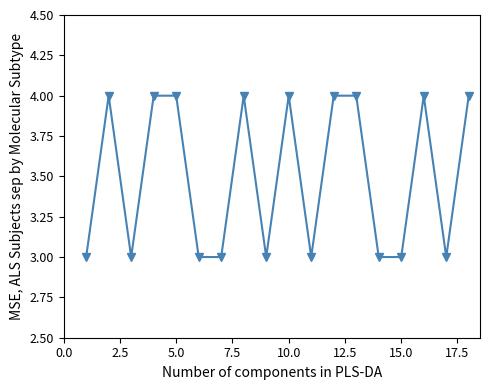

What is the average value?

4